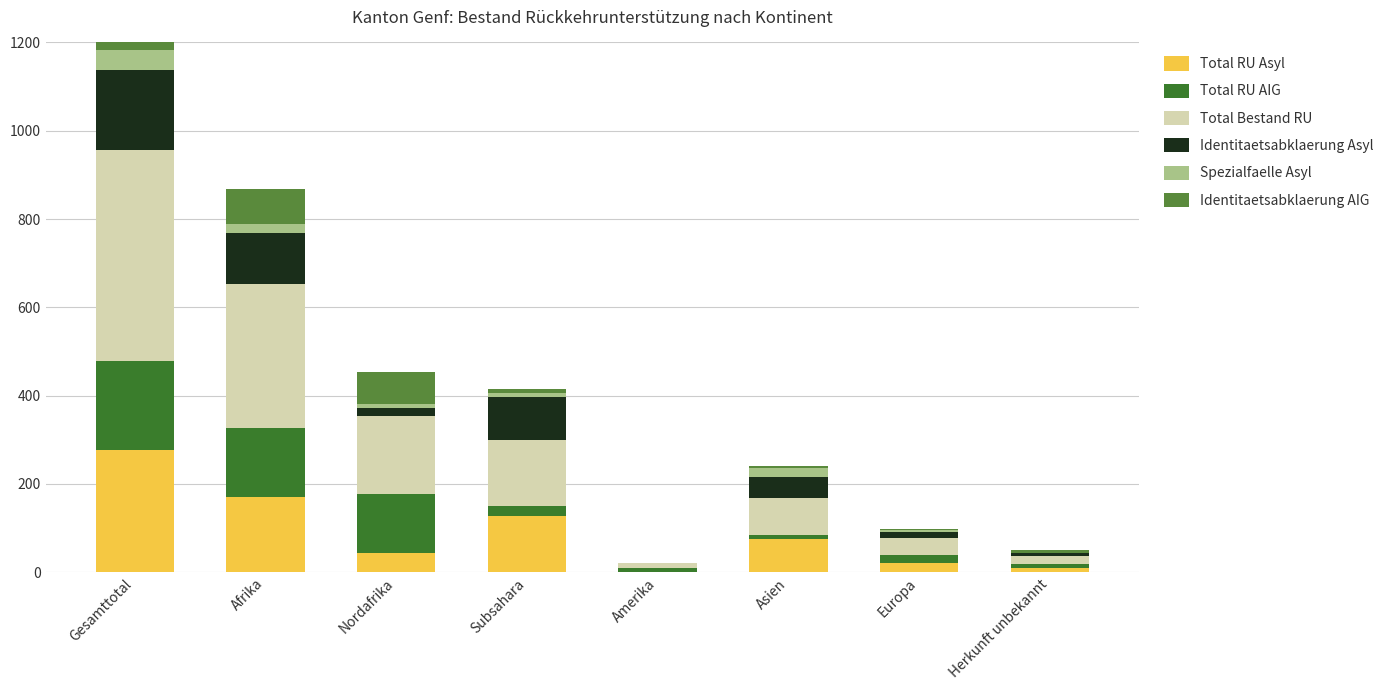

Is the value of Identitaetsabklaerung AIG at Herkunft unbekannt greater than the value of Identitaetsabklaerung Asyl at Subsahara?

No